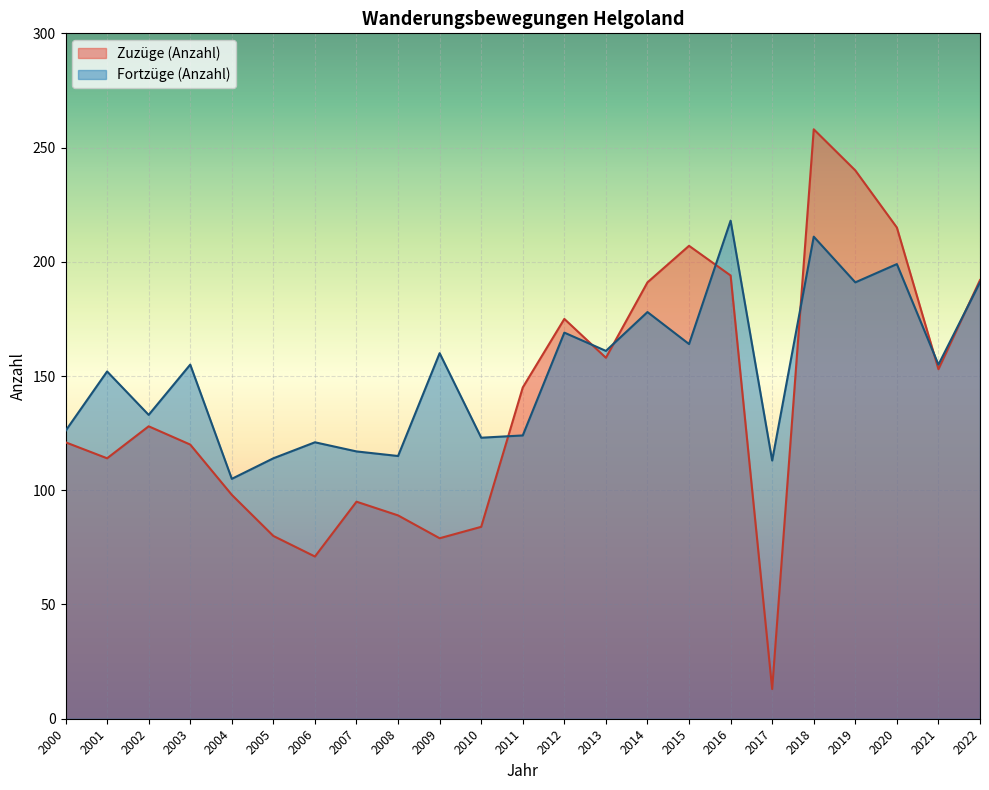

Between which two adjacent categories do Fortzüge (Anzahl) and Zuzüge (Anzahl) first intersect?

2010 and 2011